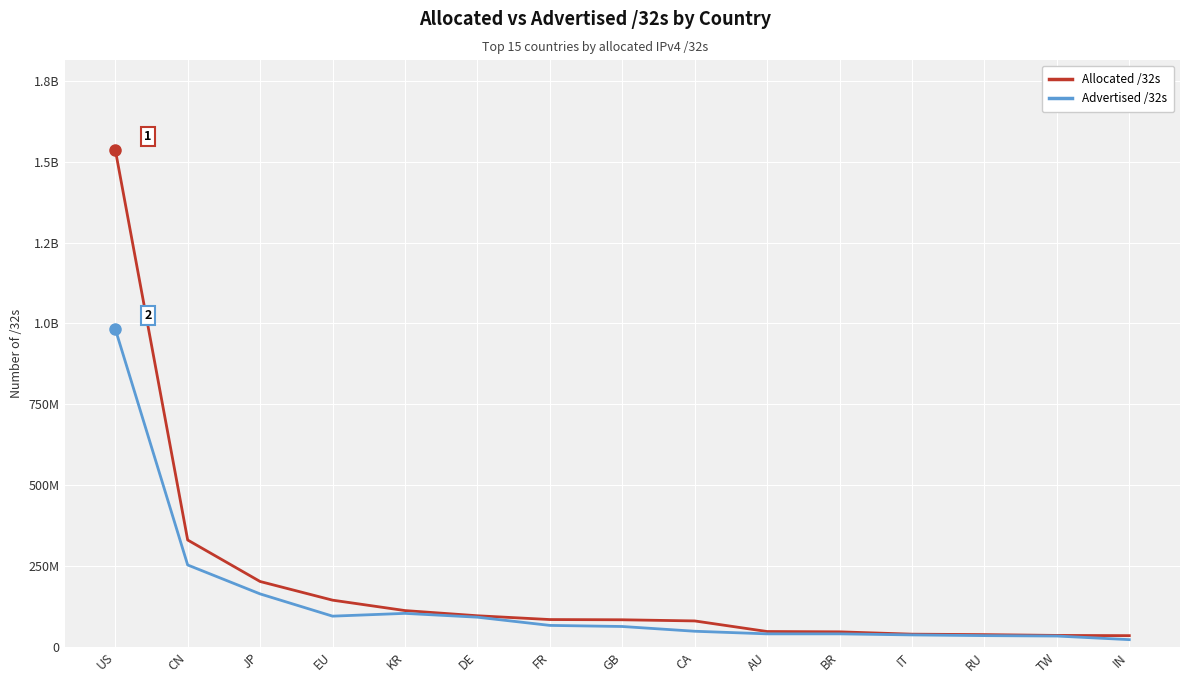

What are all the series names shown in the legend?

Allocated /32s, Advertised /32s